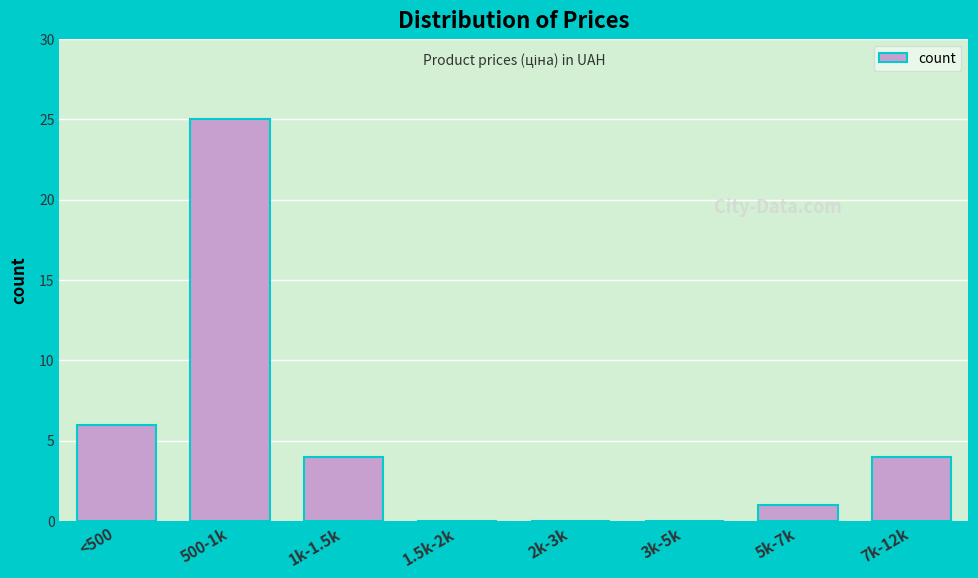

Reading right to left, extract all data points from this chart.

7k-12k=4	5k-7k=1	3k-5k=0	2k-3k=0	1.5k-2k=0	1k-1.5k=4	500-1k=25	<500=6